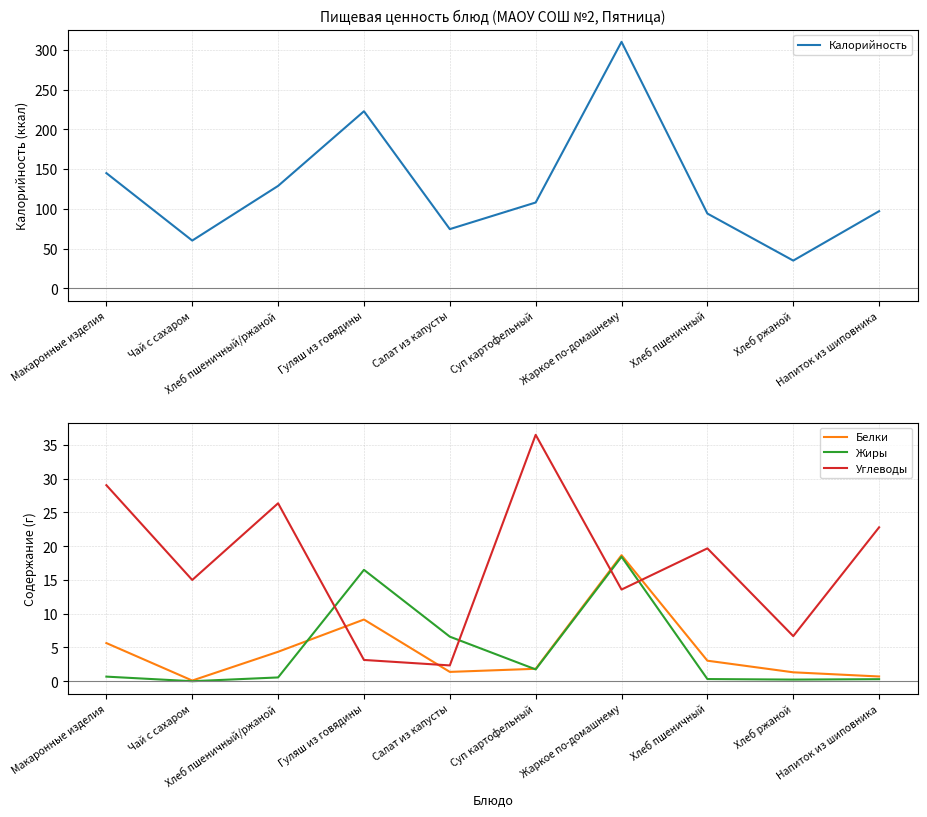

True or false: Калорийность and Углеводы intersect in this chart.

False